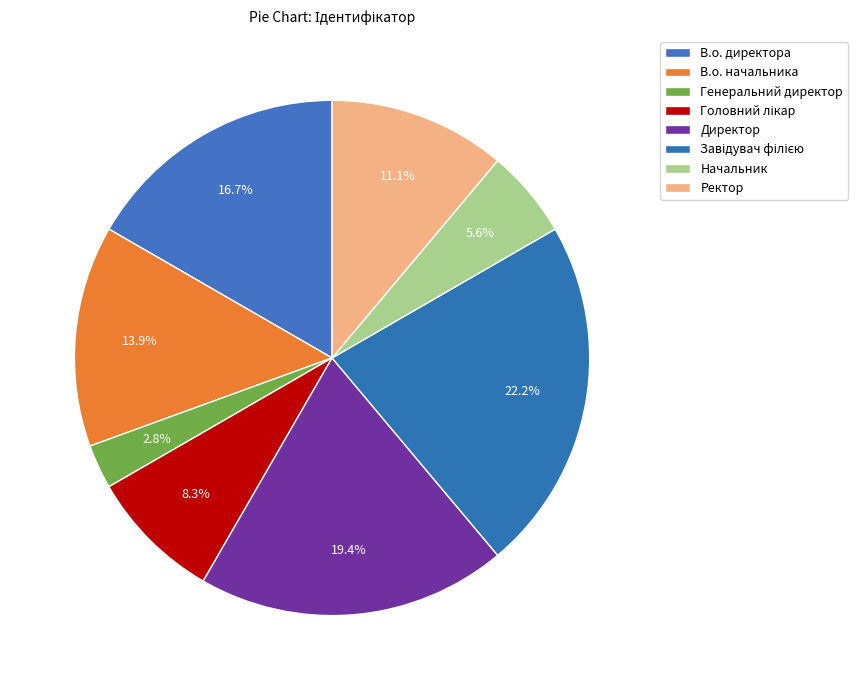

True or false: Генеральний директор accounts for 1% of the total.

False